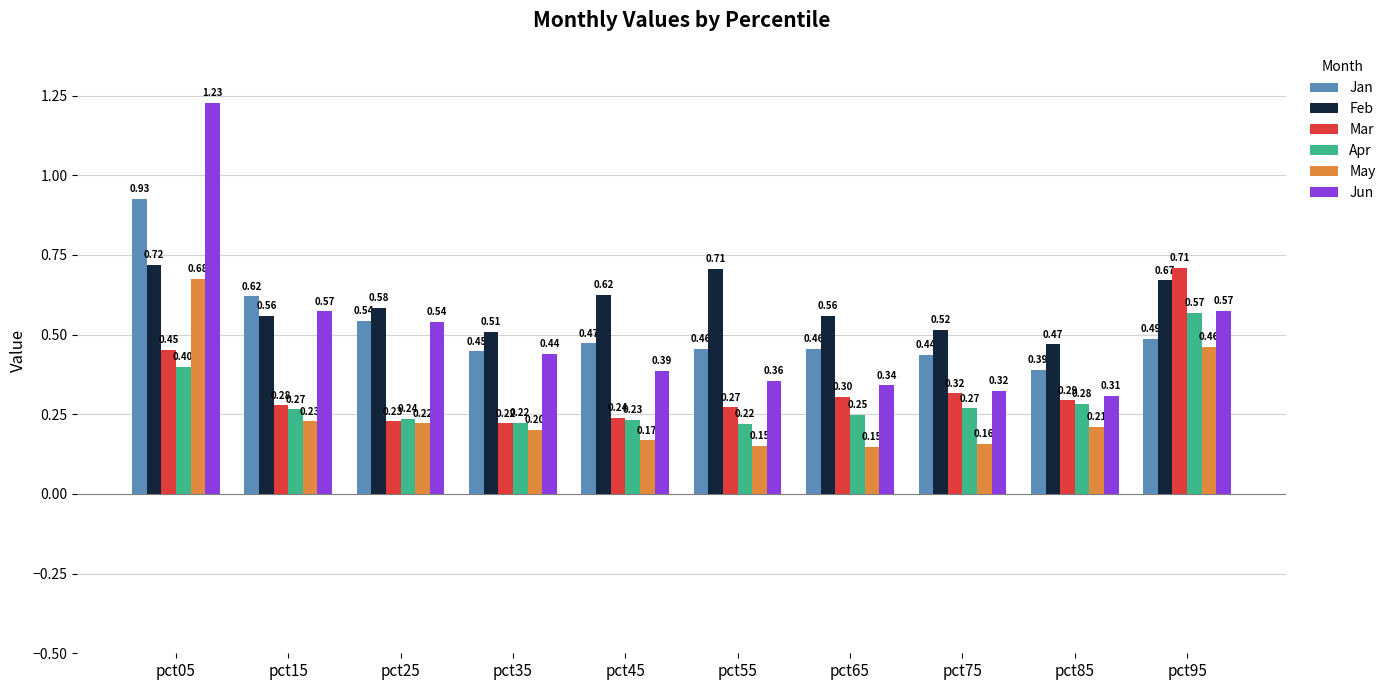

What is the difference between the second highest and minimum values in the Jun series?

0.3